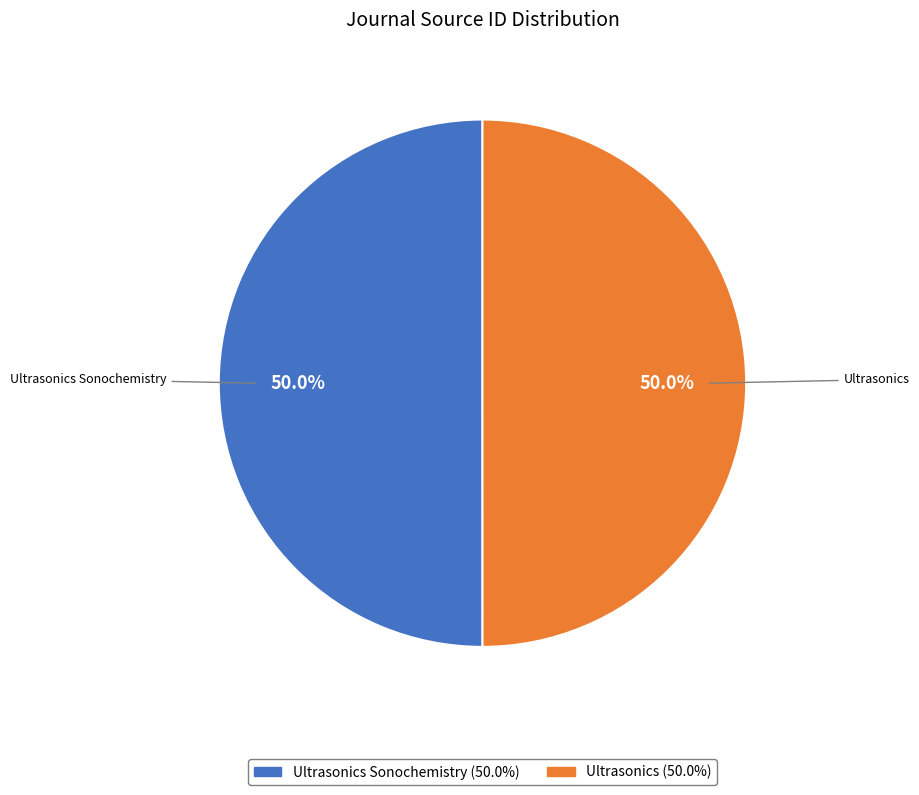

Count the number of slices in the pie.

2